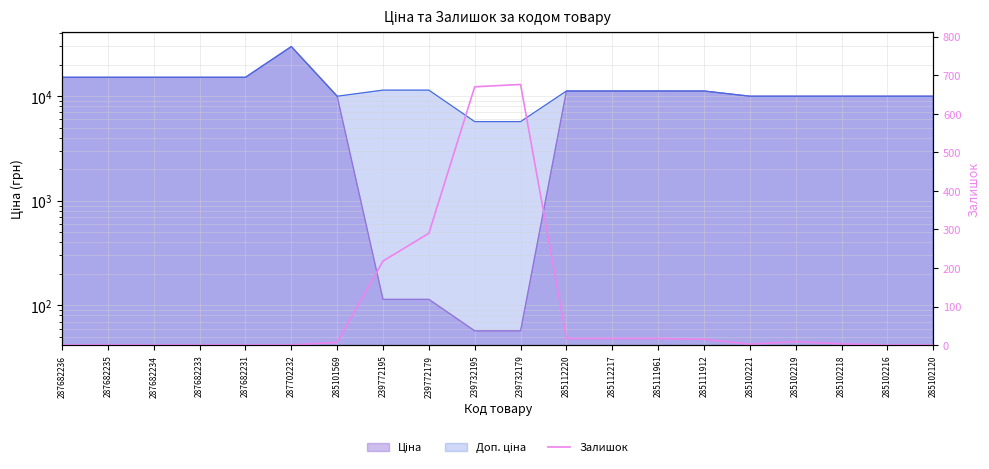

How many interior local peaks (higher than both neighbors) does the data have?

2